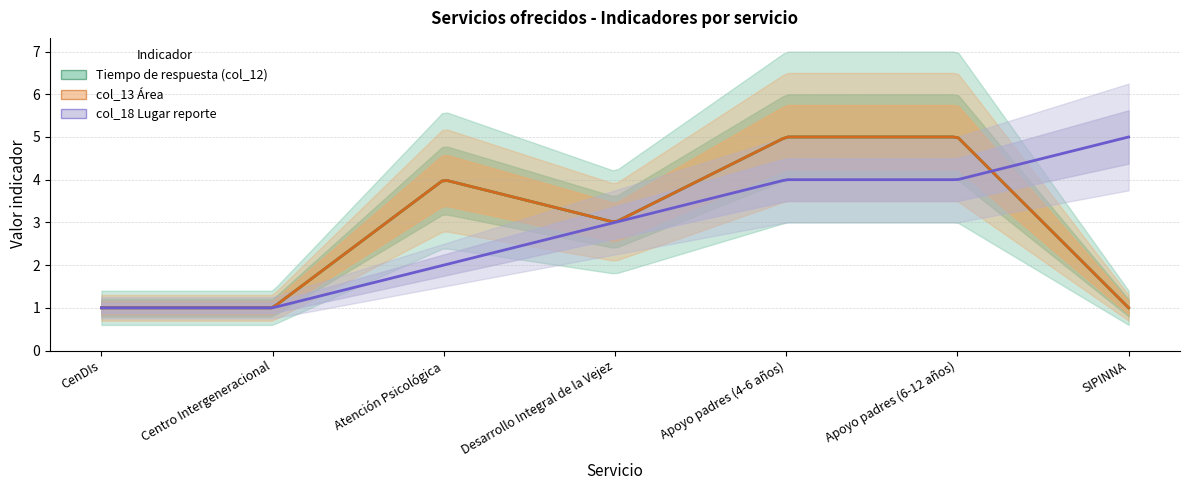

Where is the first local minimum for Tiempo de respuesta (col_12)?

Desarrollo Integral de la Vejez